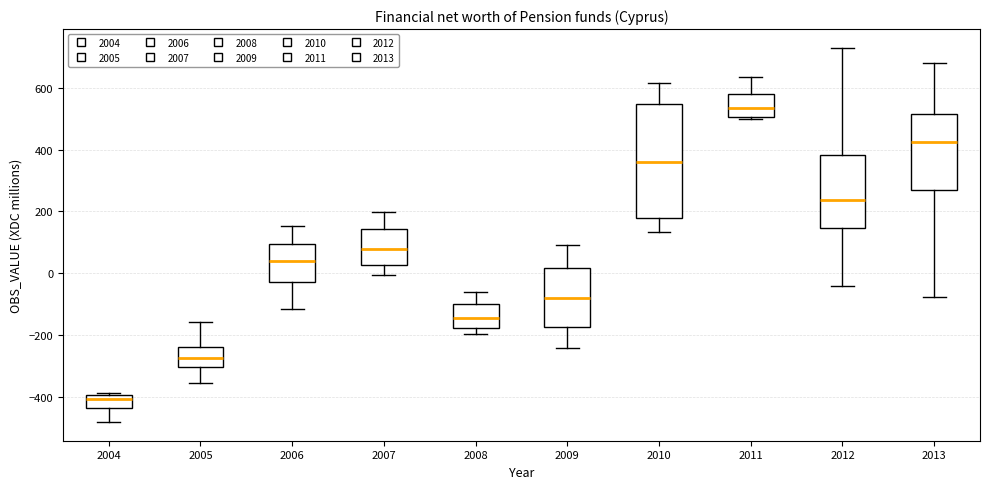

Reading left to right, transcribe this box plot: for each box, give where its median line is, the range the box spans, and where its two whiskers end, as read against the y-axis. The values are not printed on the chart, so give them approximately, as read against the axis.

2004: median -400 (just below the box's upper edge), box -440 to -400, whiskers -480 to -380
2005: median -280, box -300 to -240, whiskers -360 to -160
2006: median 40, box -20 to 100, whiskers -120 to 160
2007: median 80, box 20 to 140, whiskers 0 to 200
2008: median -140, box -180 to -100, whiskers -200 to -60
2009: median -80, box -180 to 20, whiskers -240 to 100
2010: median 360, box 180 to 540, whiskers 140 to 620
2011: median 540, box 500 to 580, whiskers 500 to 640
2012: median 240, box 140 to 380, whiskers -40 to 740
2013: median 420, box 280 to 520, whiskers -80 to 680